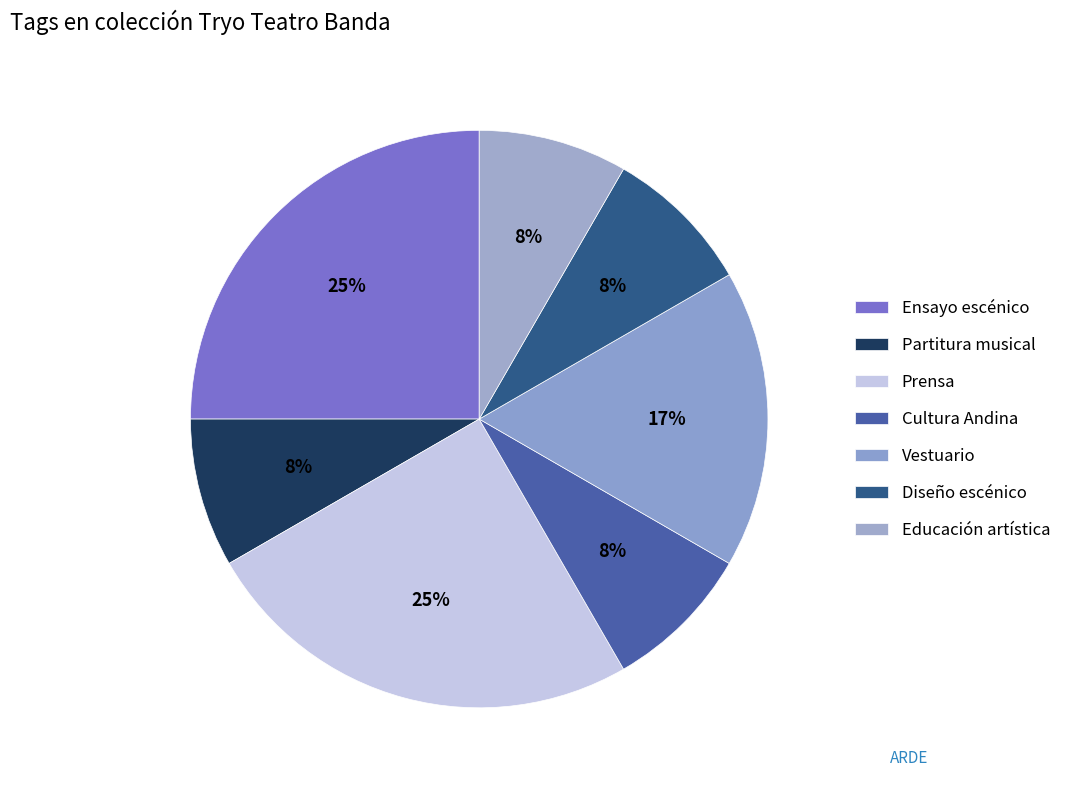

What is the largest slice in the pie chart?

Ensayo escénico